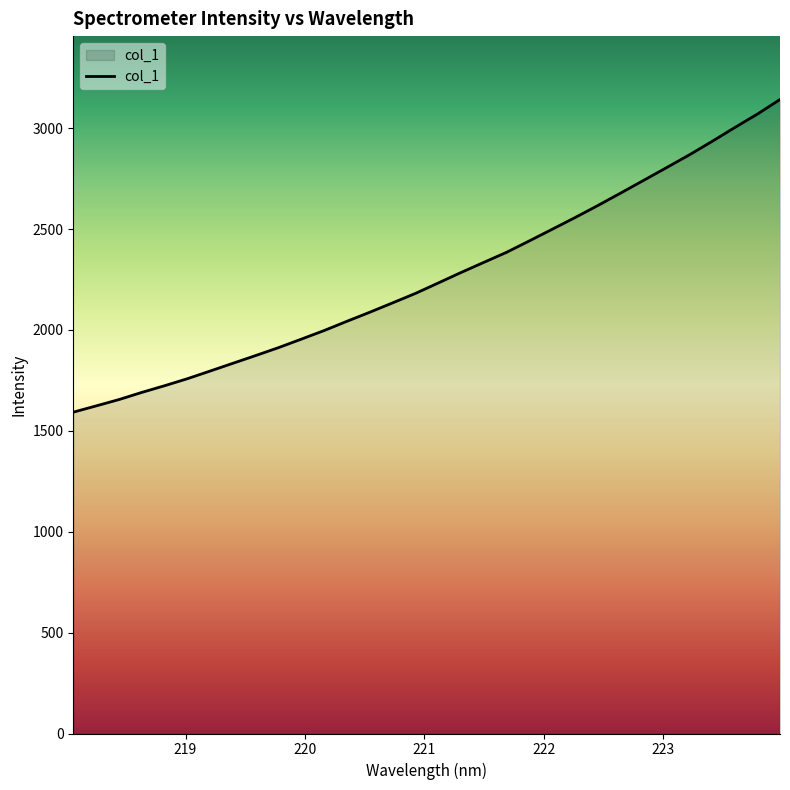

How many lines are shown in the chart?

1